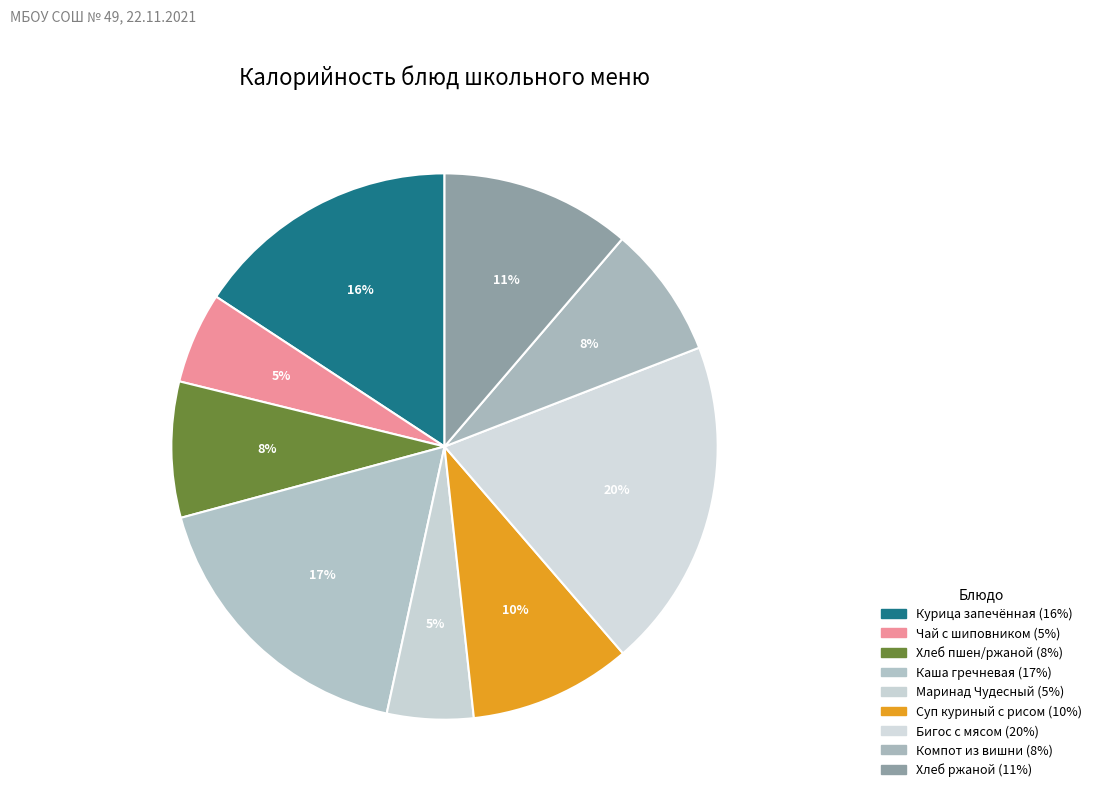

What is the largest slice in the pie chart?

Бигос с мясом(говядина)